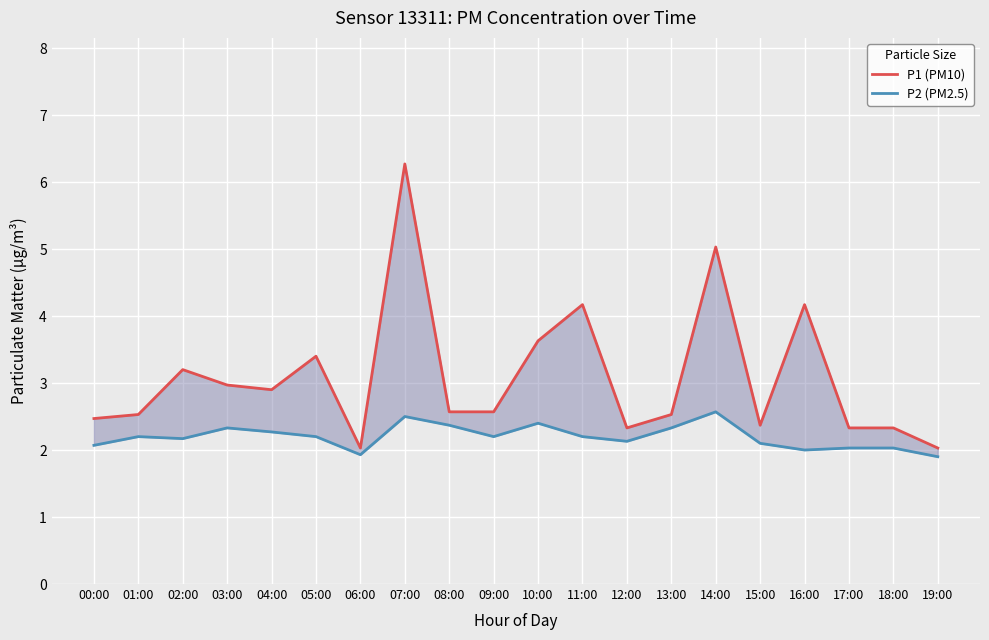

Which series changed the most between 00:00 and 01:00?

P2 (PM2.5)